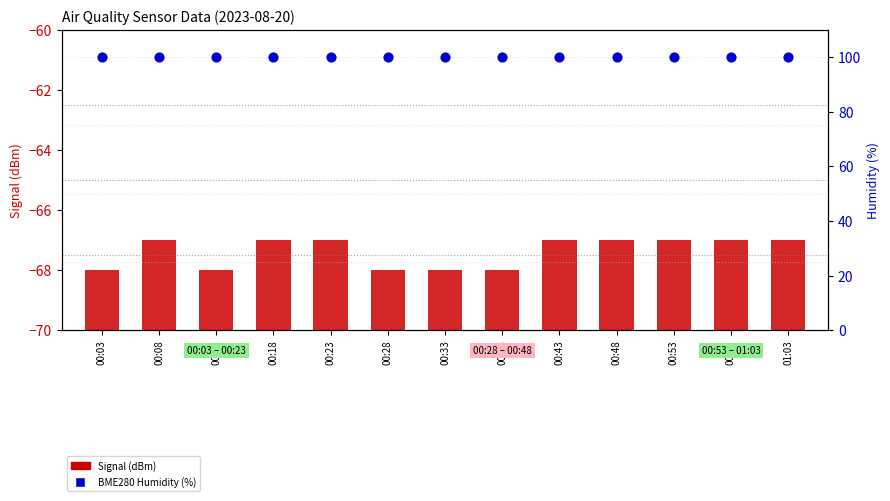

At which category is the sum across all series the highest?

00:08